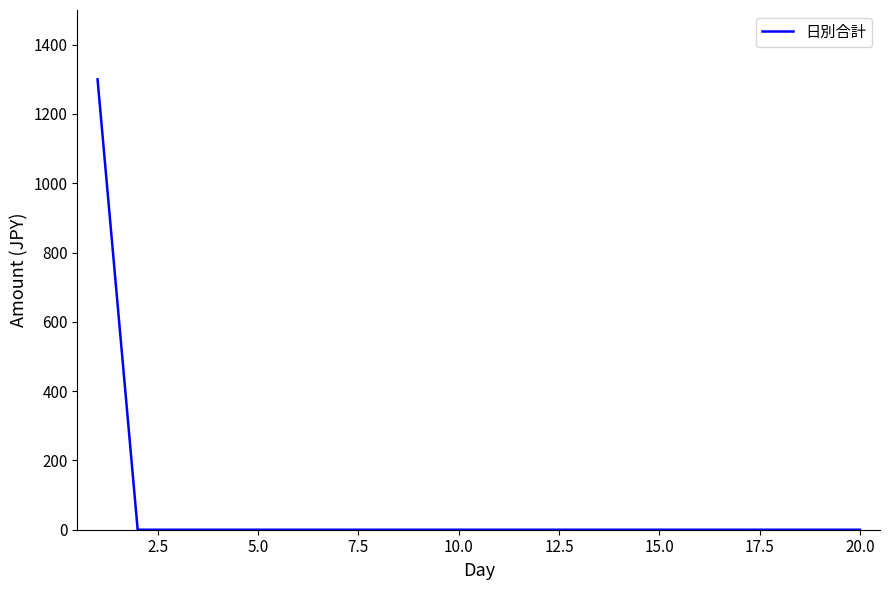

What is the sum of all values?

1300